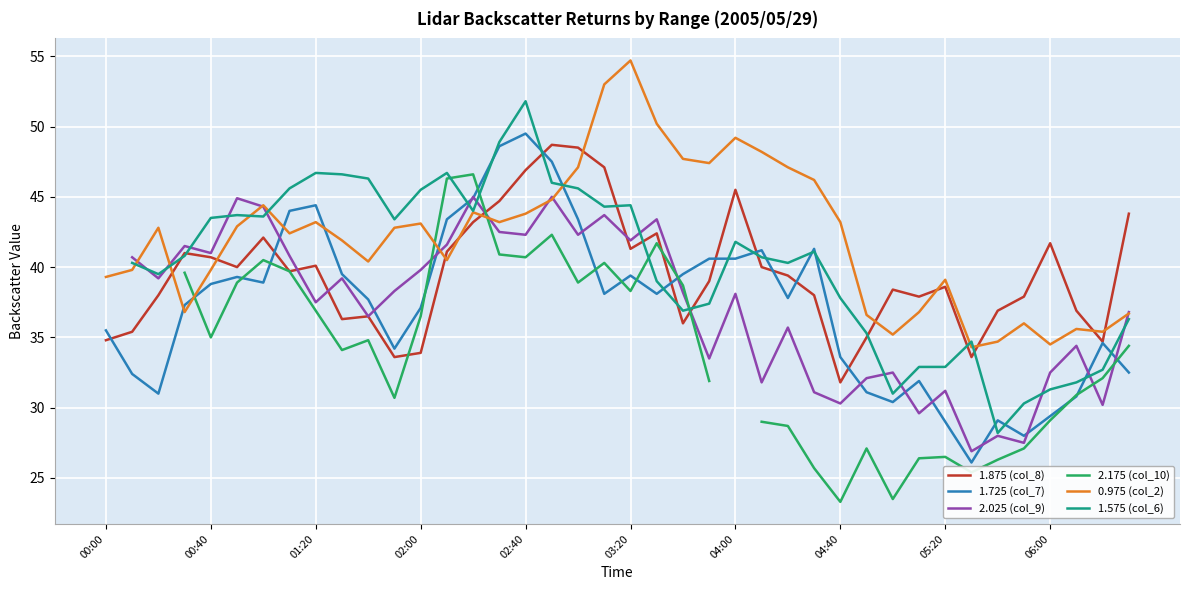

How many data points does each series have?

40